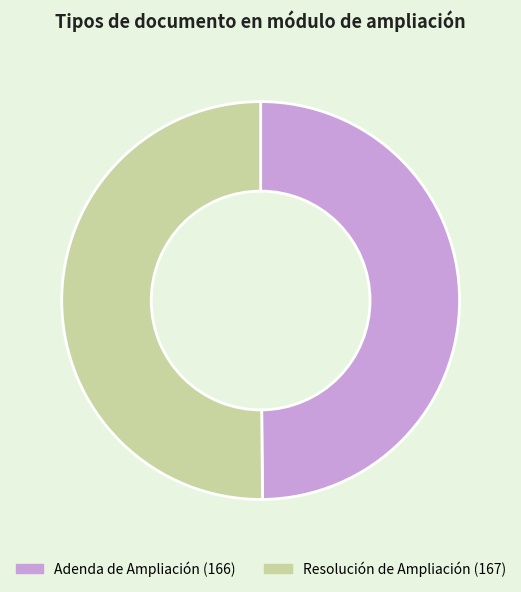

Do Adenda de Ampliación and Resolución de Ampliación together represent more than half of the pie?

Yes